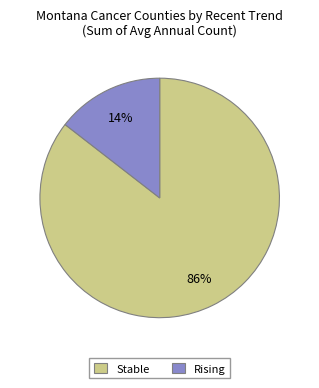

Which has a higher value, Rising or Stable?

Stable